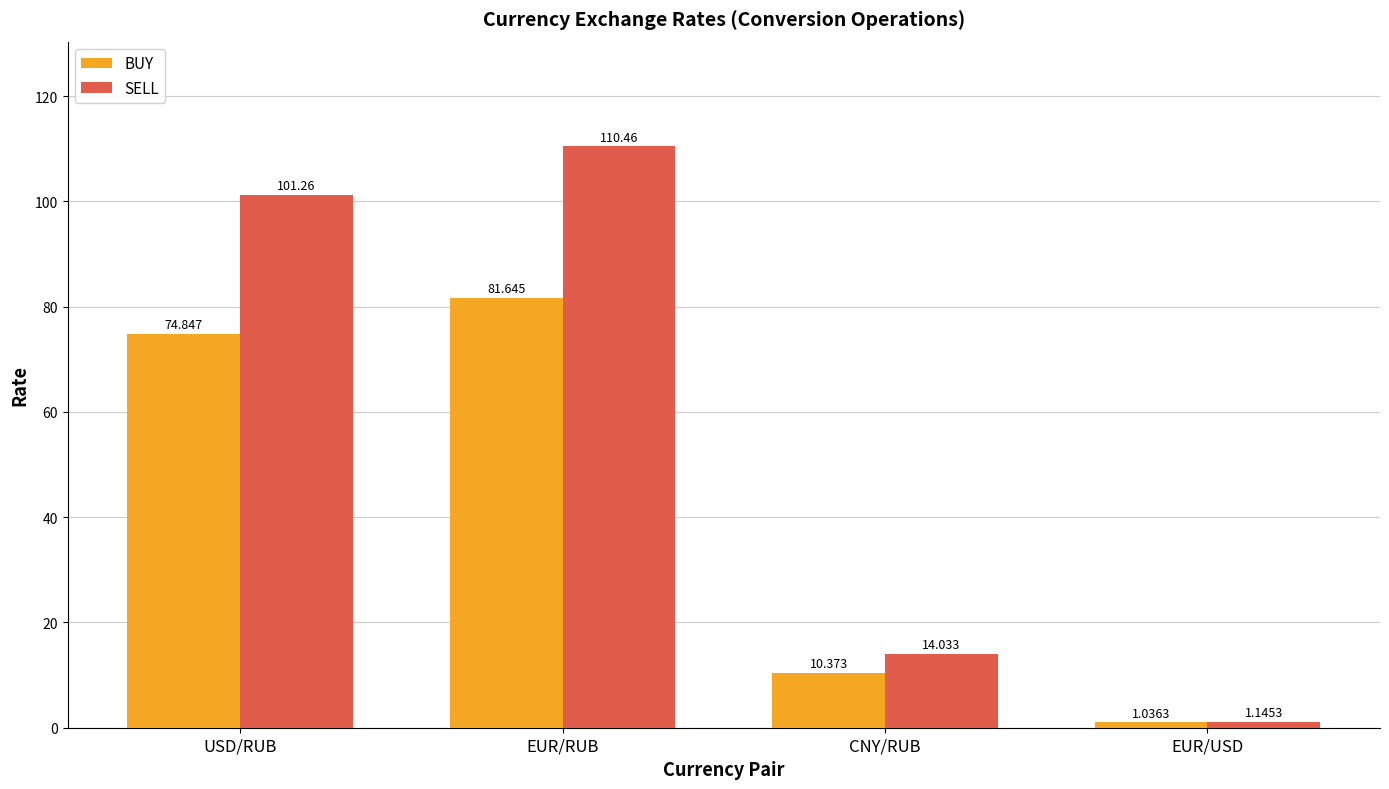

What is the spread (max minus min) of values at USD/RUB?

26.4